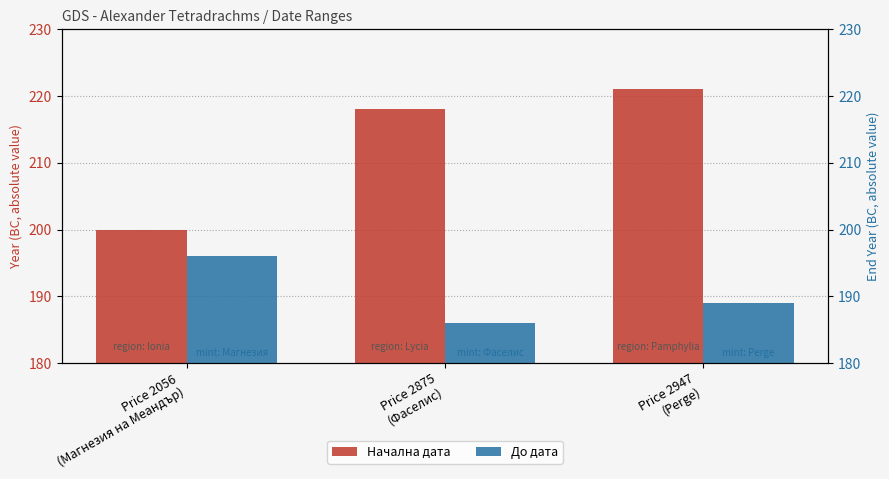

What is the minimum value for Начална дата?

200